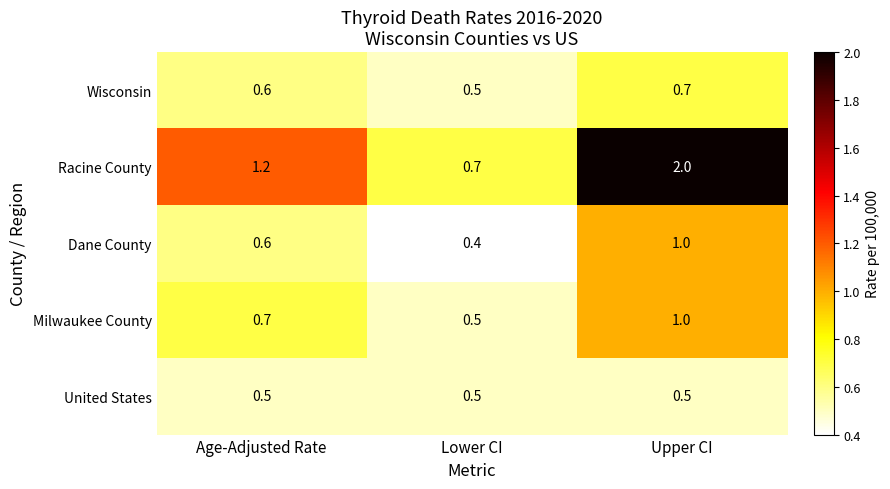

Which series has the largest total across all categories?

Racine County